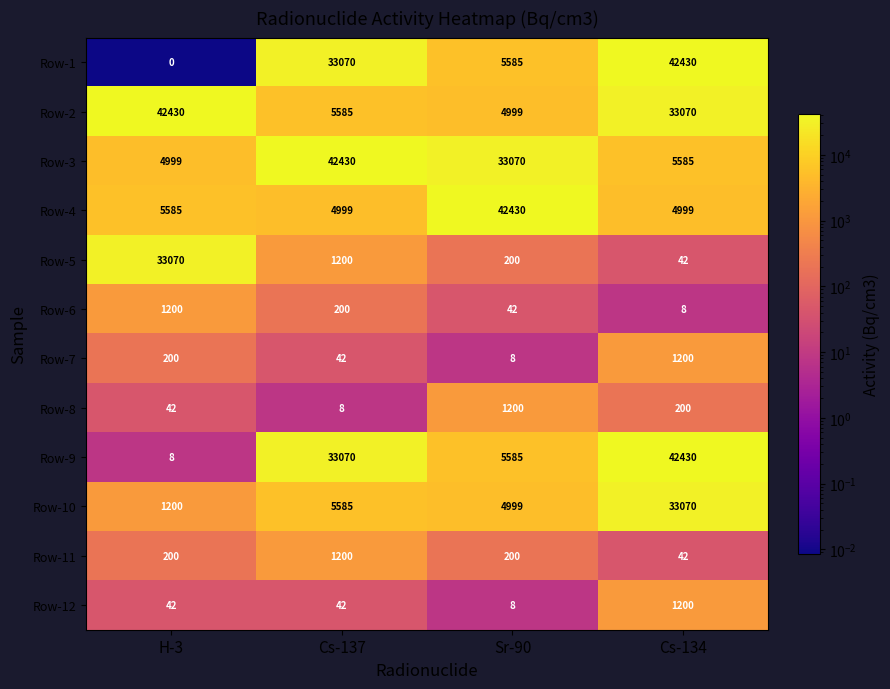

Which series has the largest range (max minus min)?

Row-1